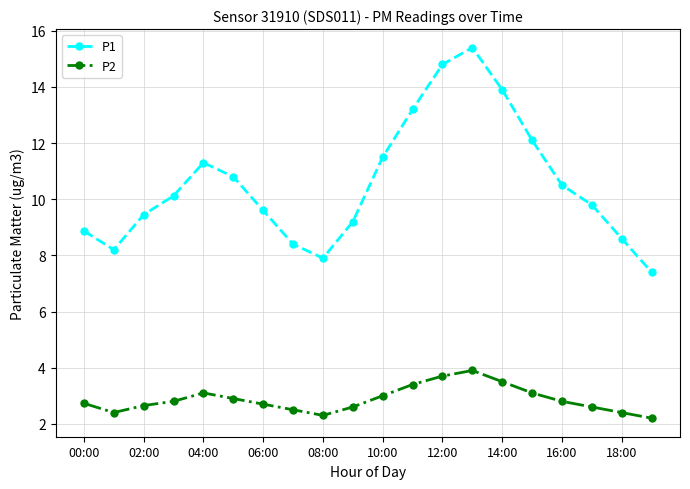

What is the difference between the maximum and second lowest values in the P1 series?

7.5